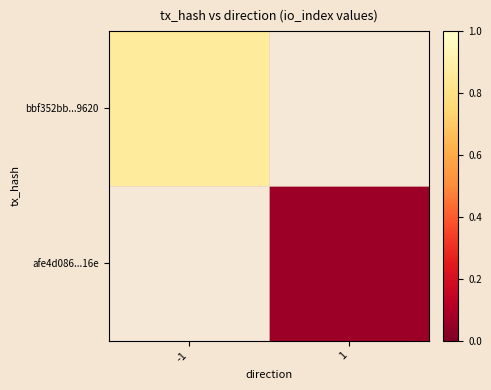

The value of bbf352bb...9620 at 1 is 0. True or false?

True